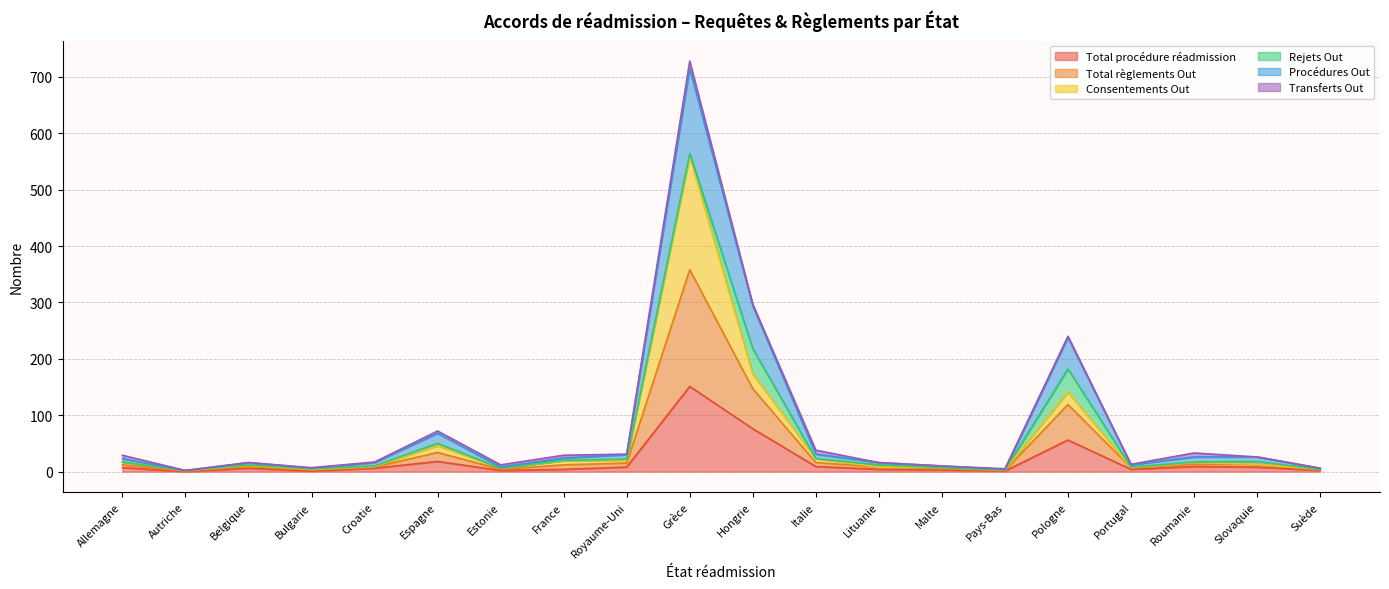

At how many categories does at least one series exceed 80?

3